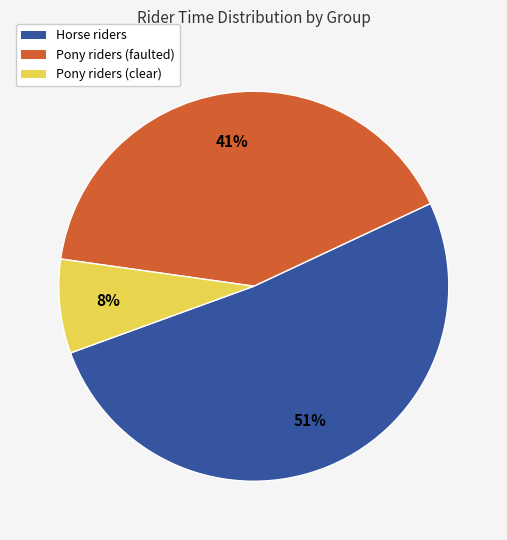

Is there any slice that represents more than half of the pie?

Yes